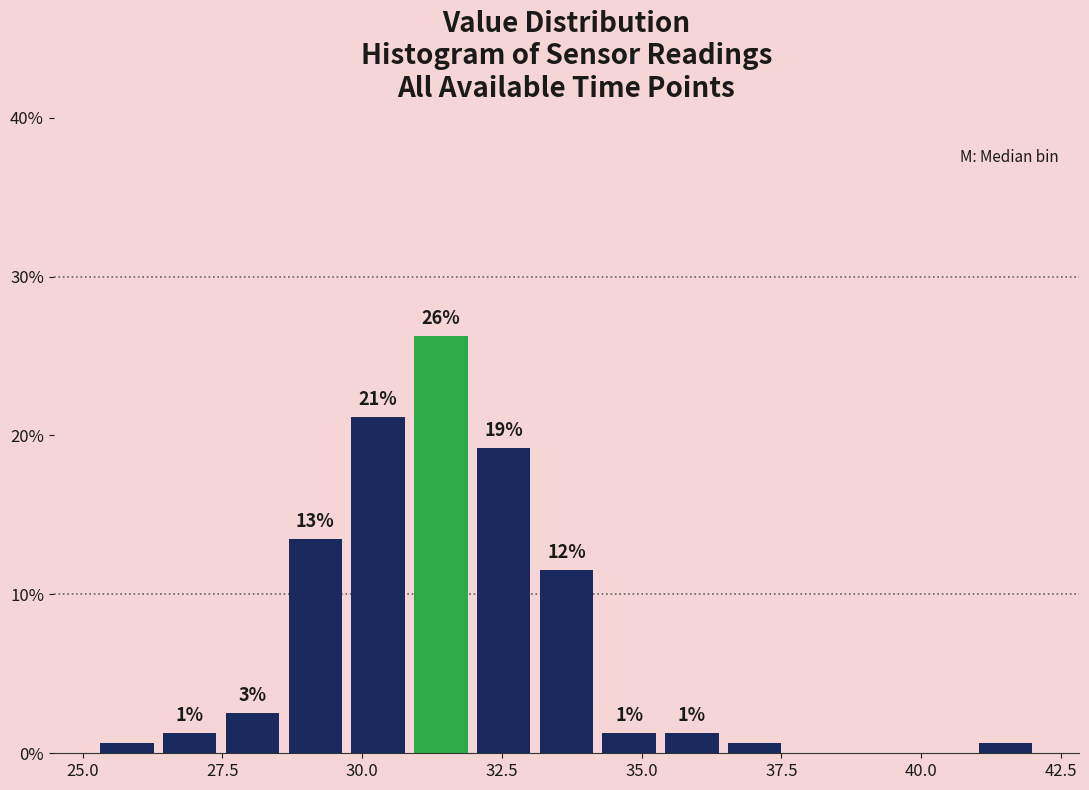

Around what value on the x-axis is the tallest bar? Give the approximate position of its centre, as read against the axis.

31.5